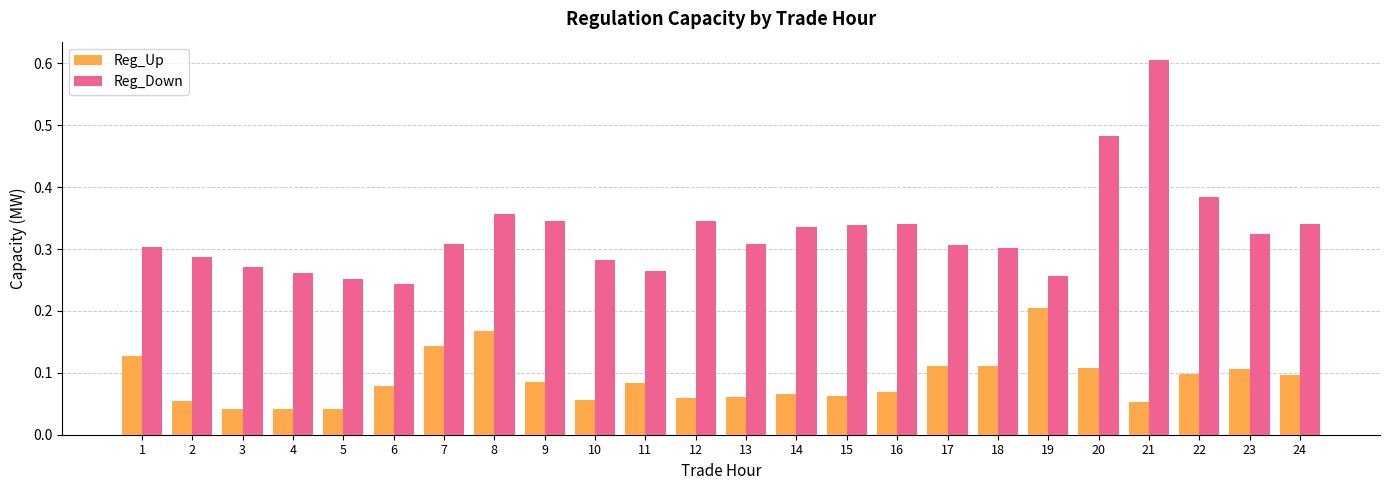

True or false: Reg_Up has a value of 0.1 at 15.

True